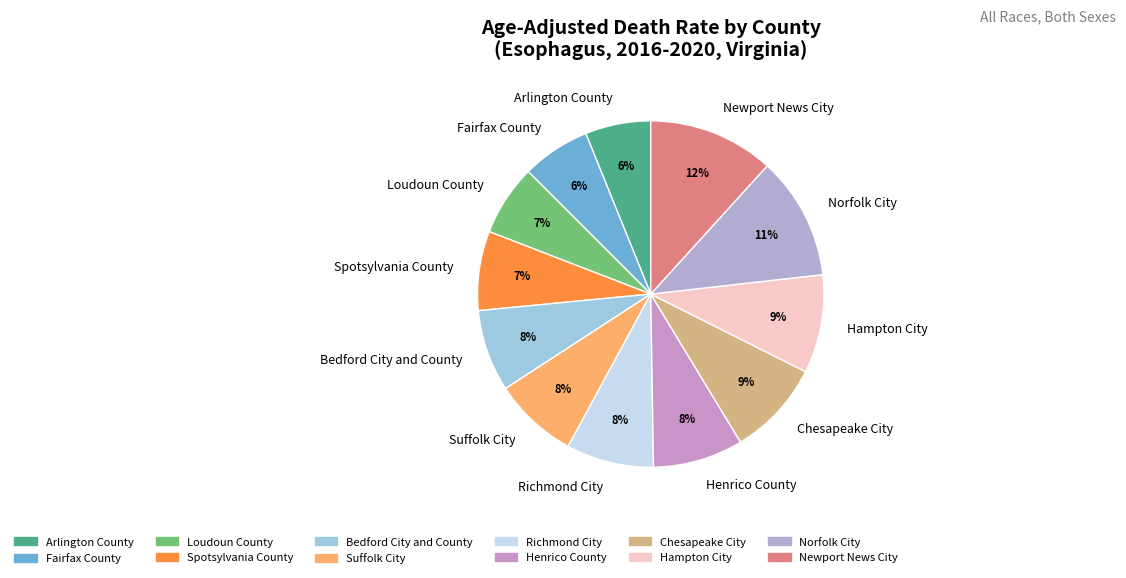

To the nearest percent, what is the combined percentage of Richmond City and Newport News City?

20%